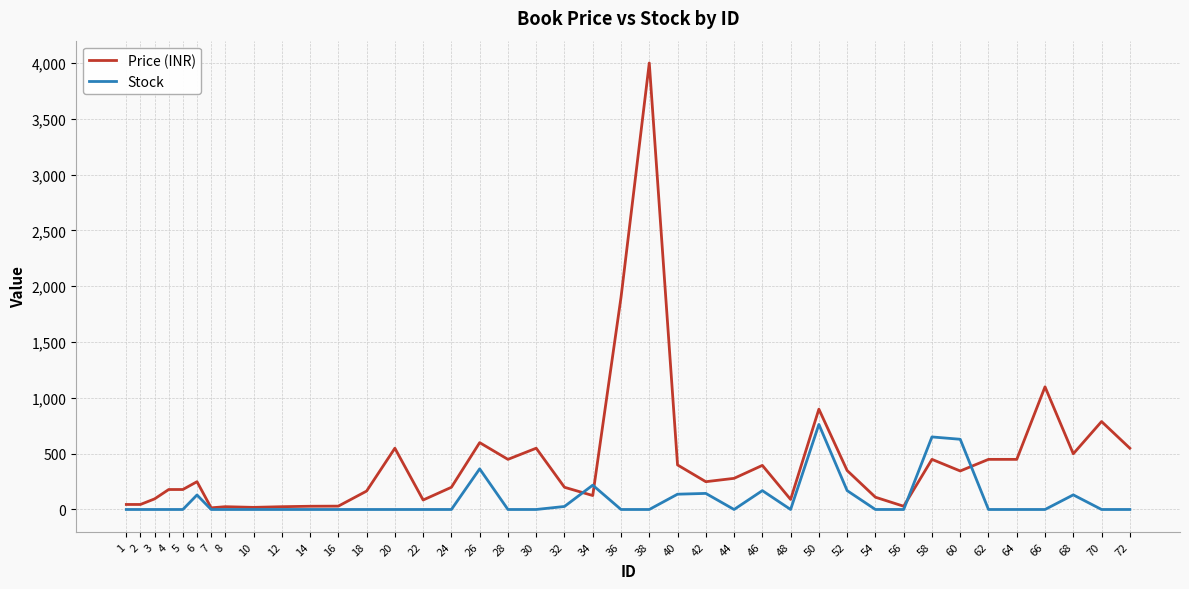

Is the value of Stock at 22 greater than the value of Price (INR) at 30?

No